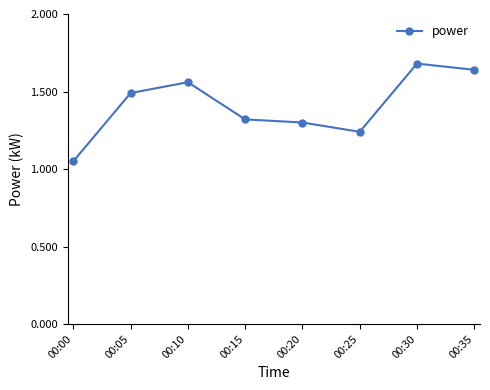

What is the average value?

1.4